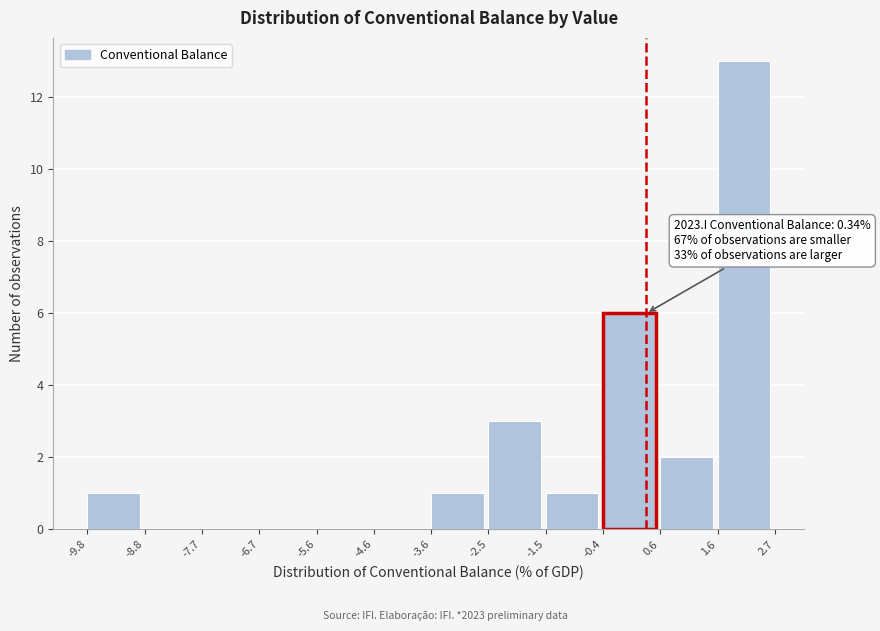

Which range on the x-axis has the tallest bar?

1.6 to 2.7